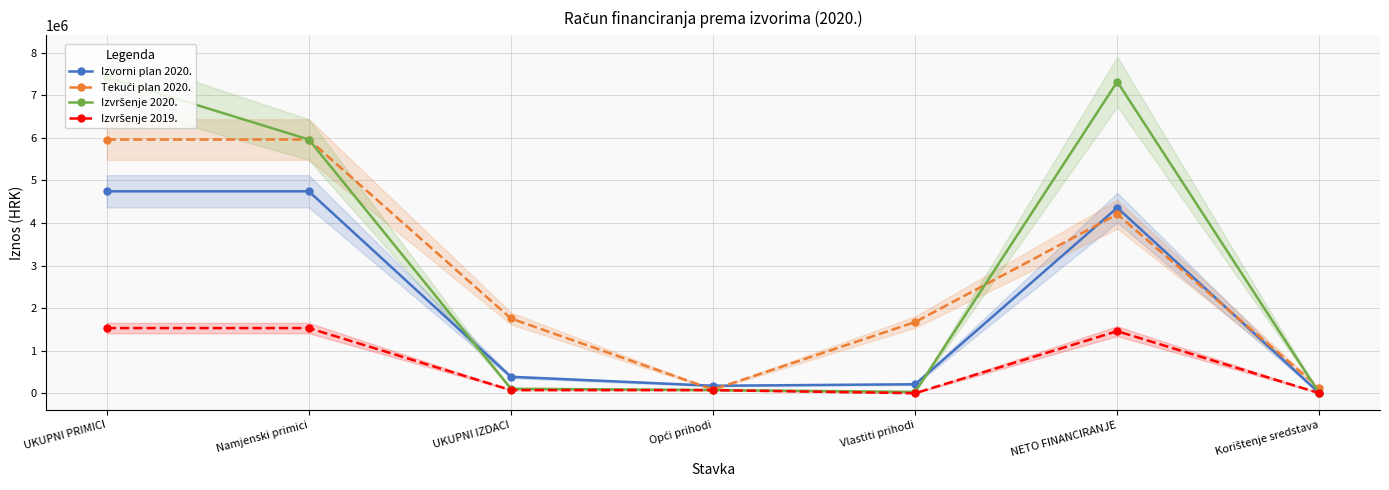

At how many categories does at least one series exceed 6619031?

2